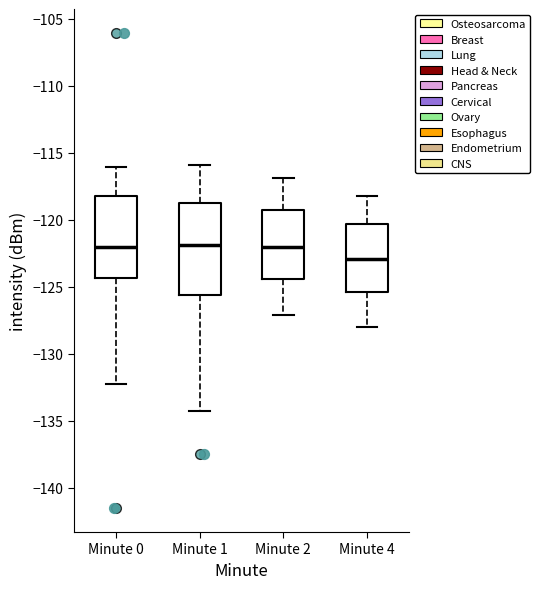

Which box has the lowest median line?

Minute 4